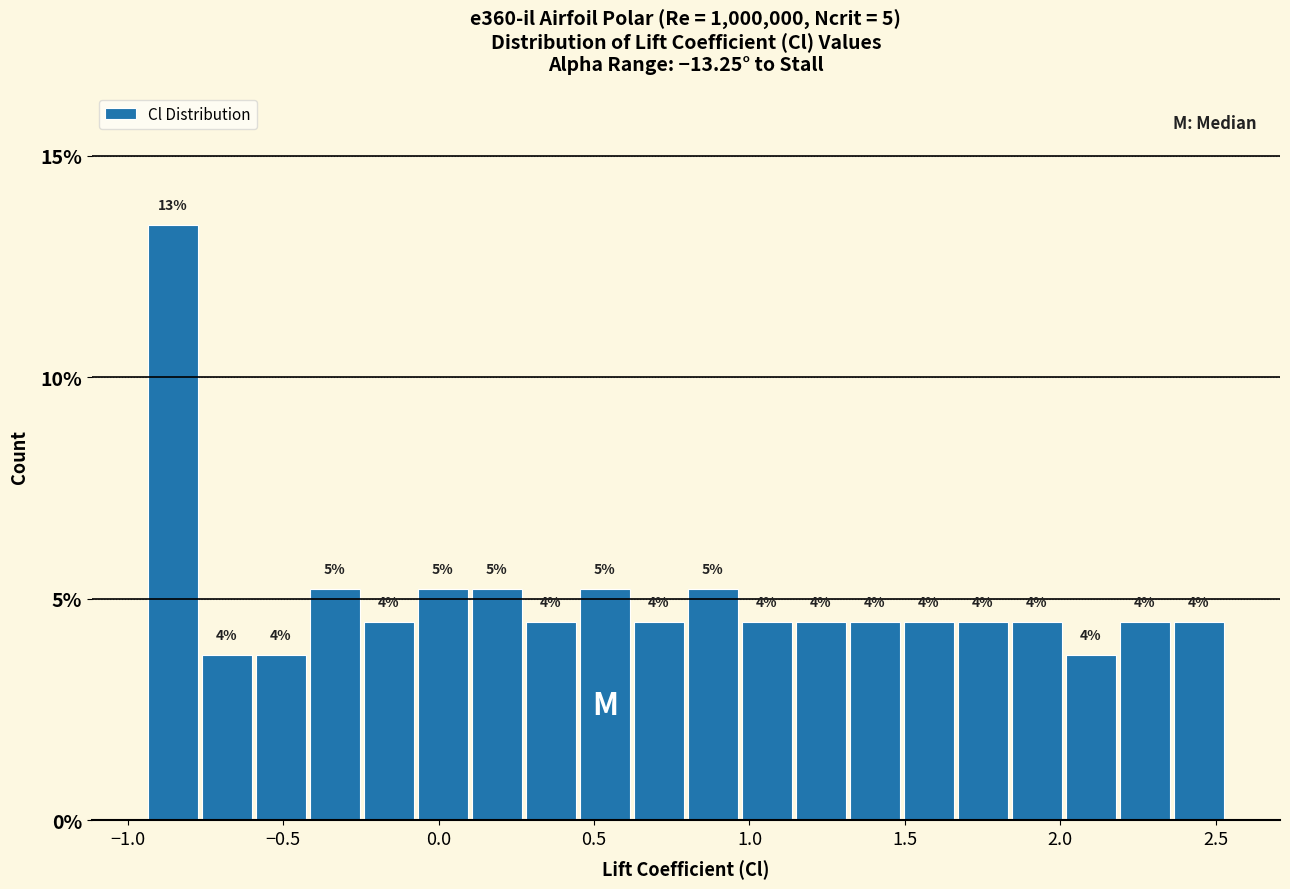

Read against the x-axis, roughly where is the centre of the tallest bar?

-0.85